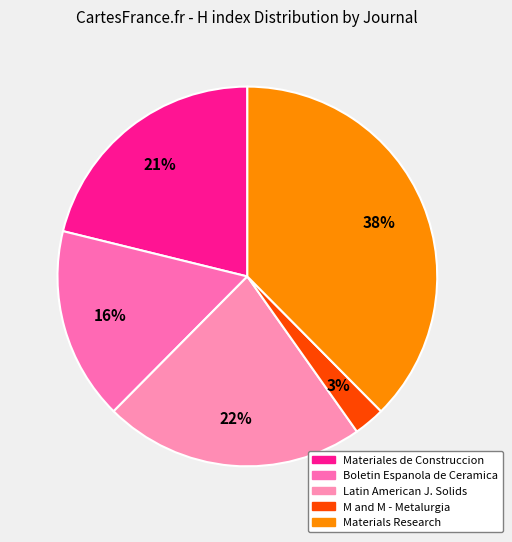

Does any single category account for the majority?

No